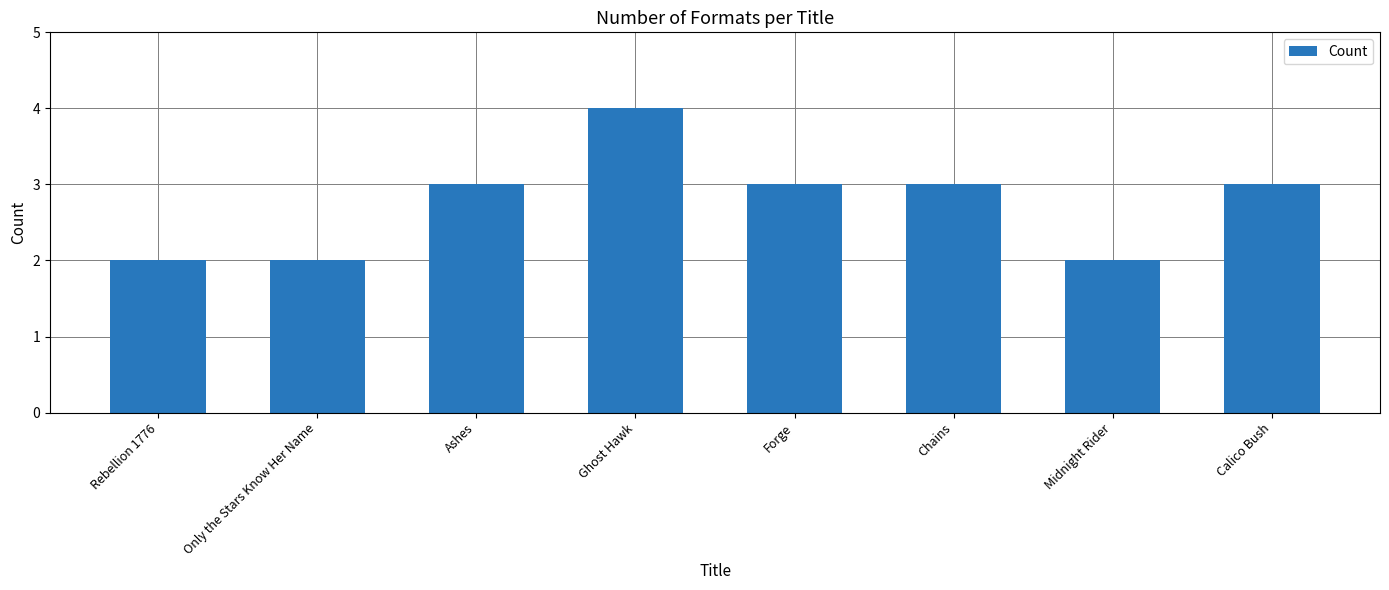

How many series are shown in this chart?

1